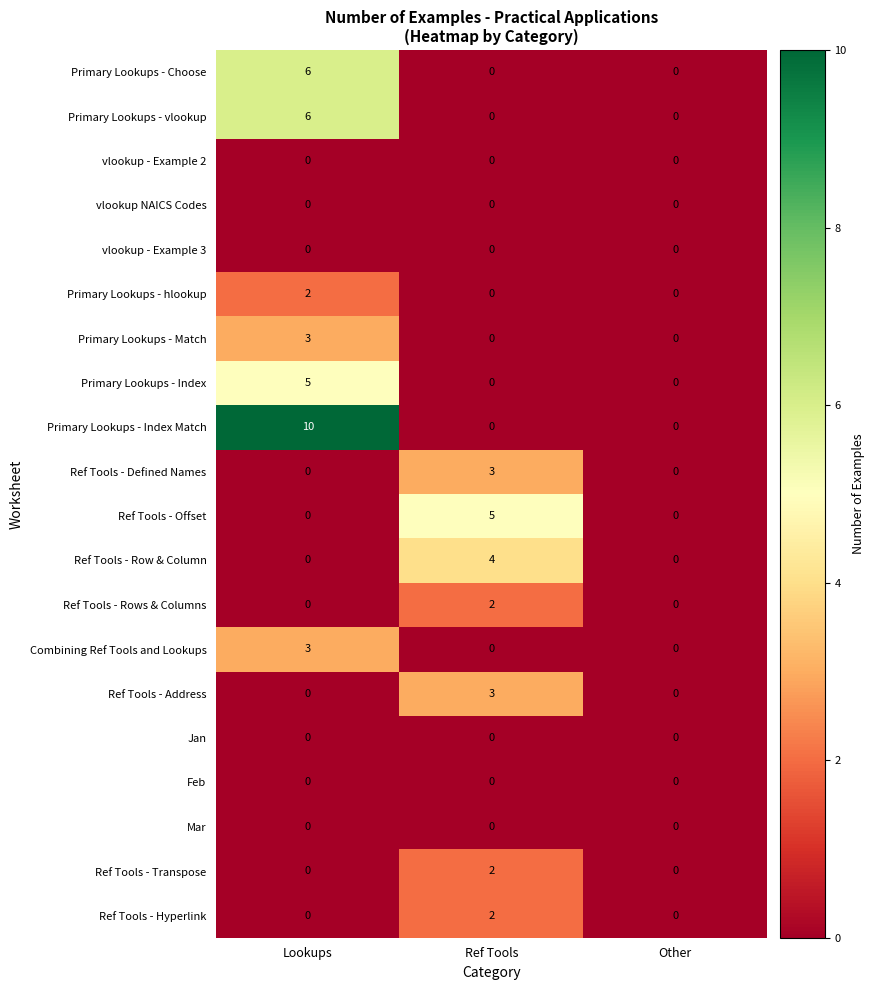

At which category is the sum across all series the highest?

Lookups